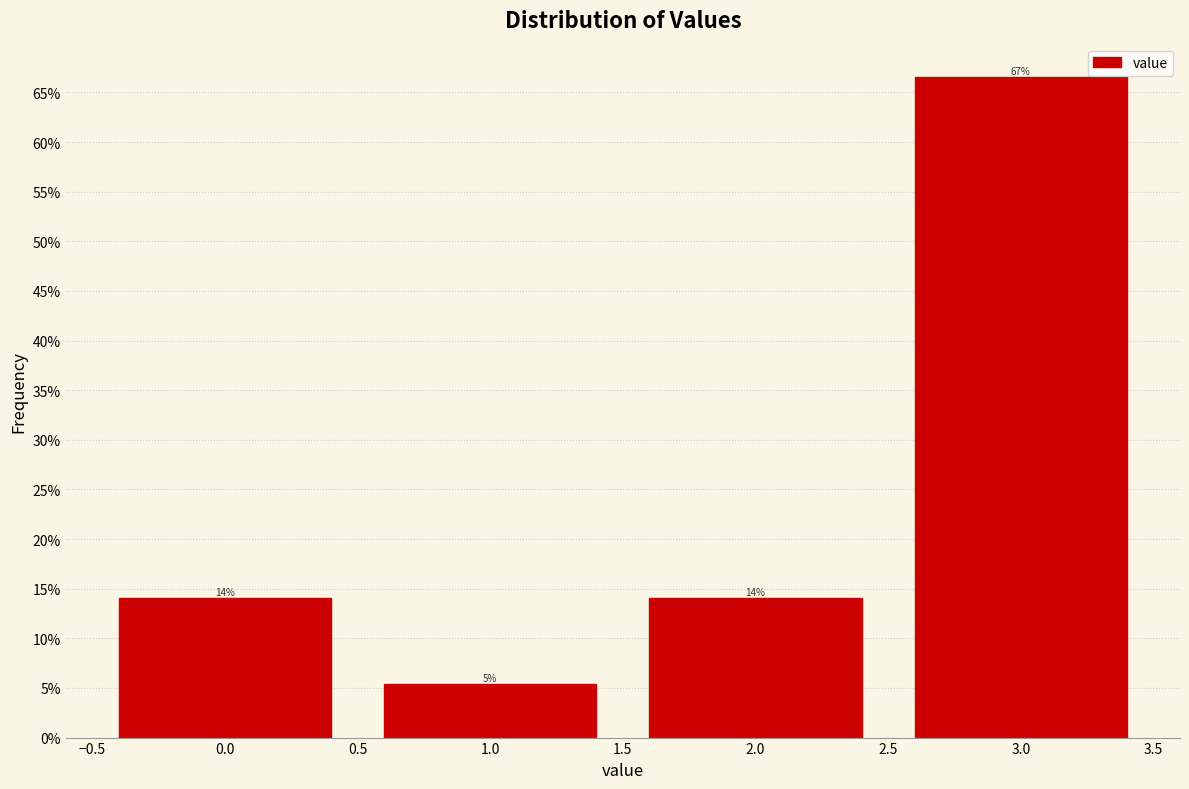

Approximately how many times larger is the value at 1.0 compared to 2.0?

0.4